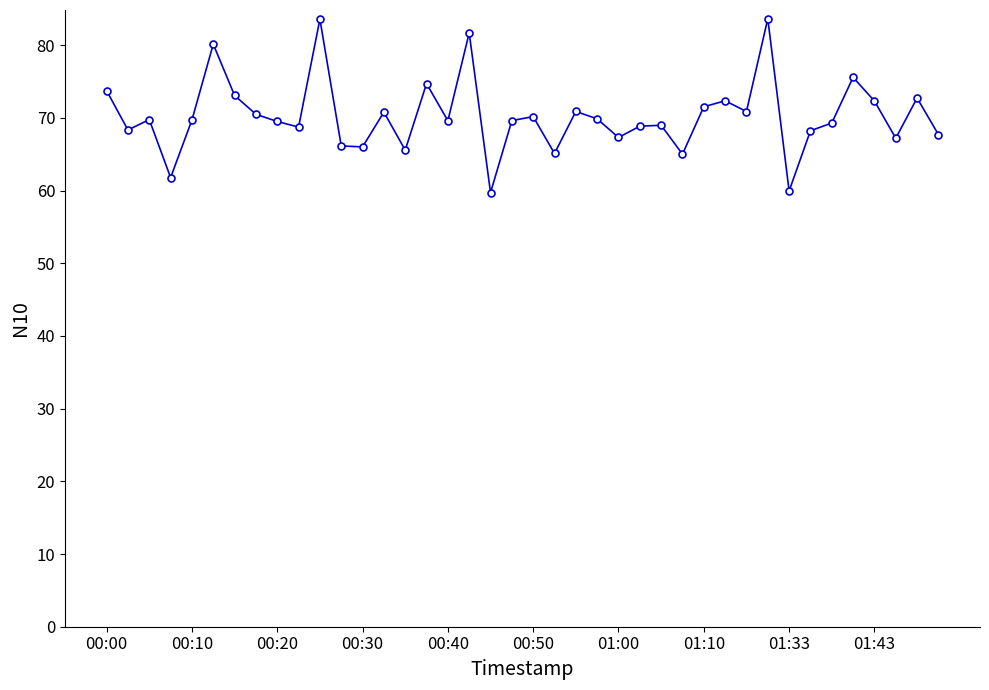

Does the chart have visible grid lines?

No